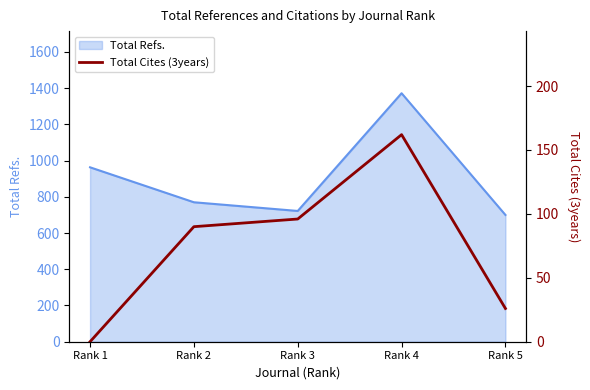

Does the chart have visible grid lines?

No